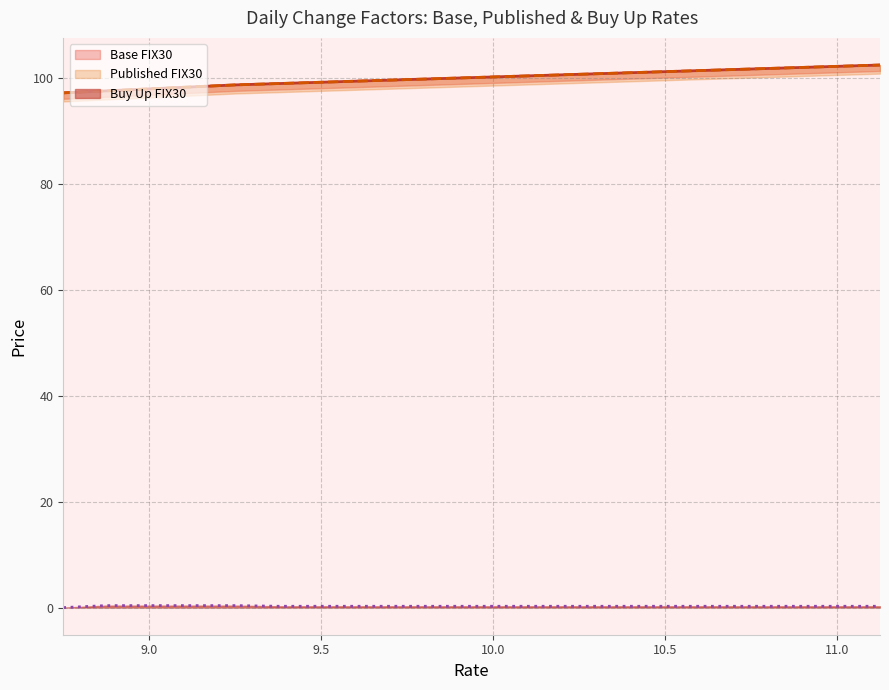

List the labels in order of Published FIX30 value, largest first.

11.125, 11.0, 10.875, 10.75, 10.625, 10.5, 10.375, 10.25, 10.125, 10.0, 9.875, 9.75, 9.625, 9.5, 9.375, 9.25, 9.125, 9.0, 8.875, 8.75